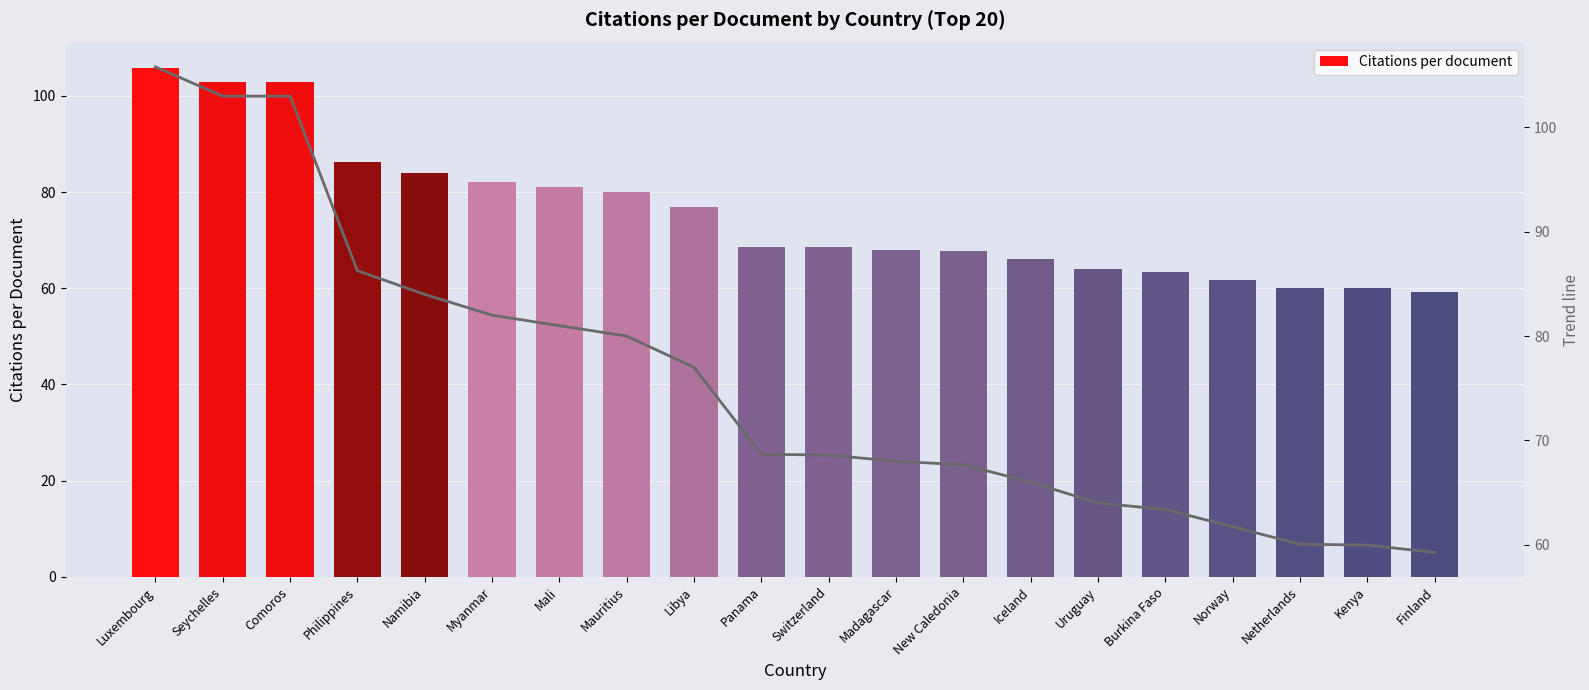

Which series has the largest total across all categories?

Citations per document